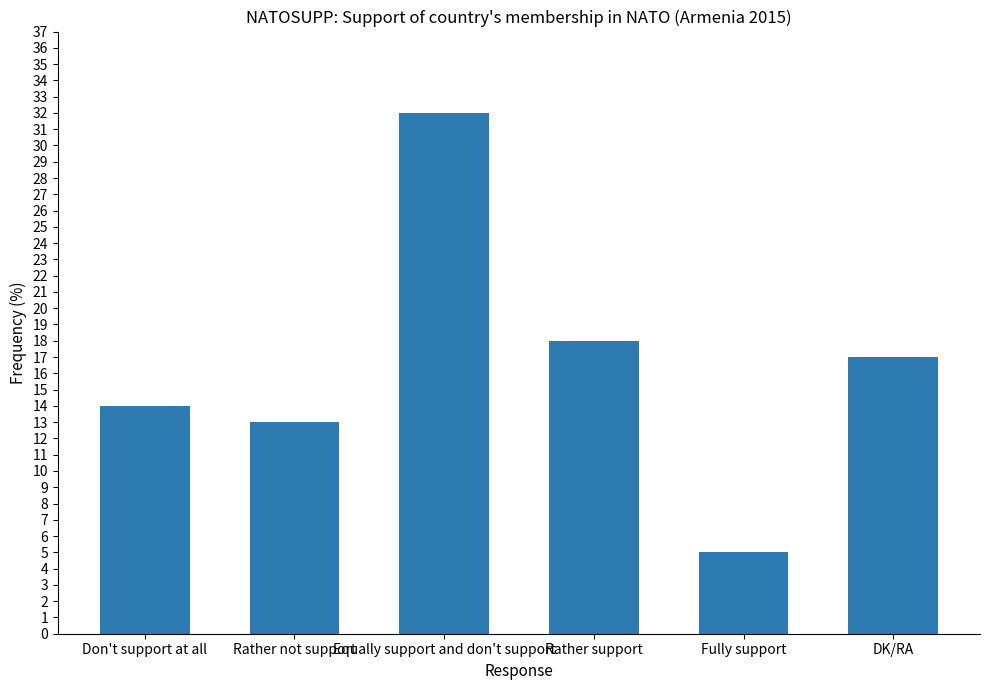

Reading left to right, transcribe all the data shown in this chart.

Don't support at all=14	Rather not support=13	Equally support and don't support=32	Rather support=18	Fully support=5	DK/RA=17